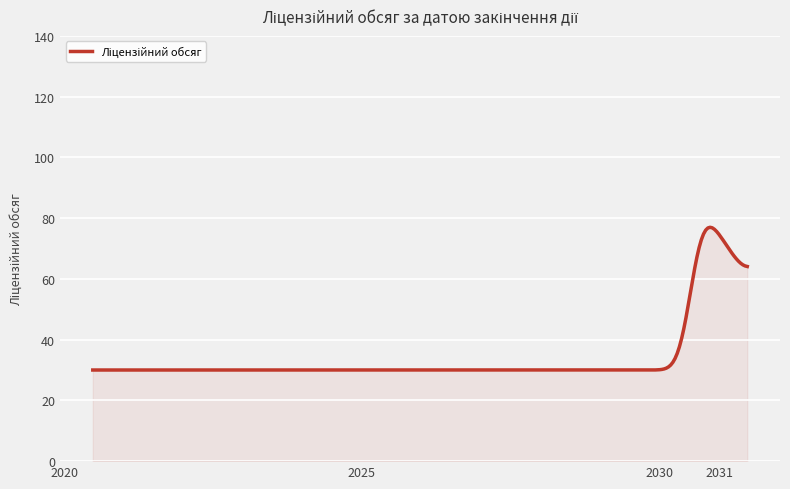

What is the smallest value displayed?

30.0